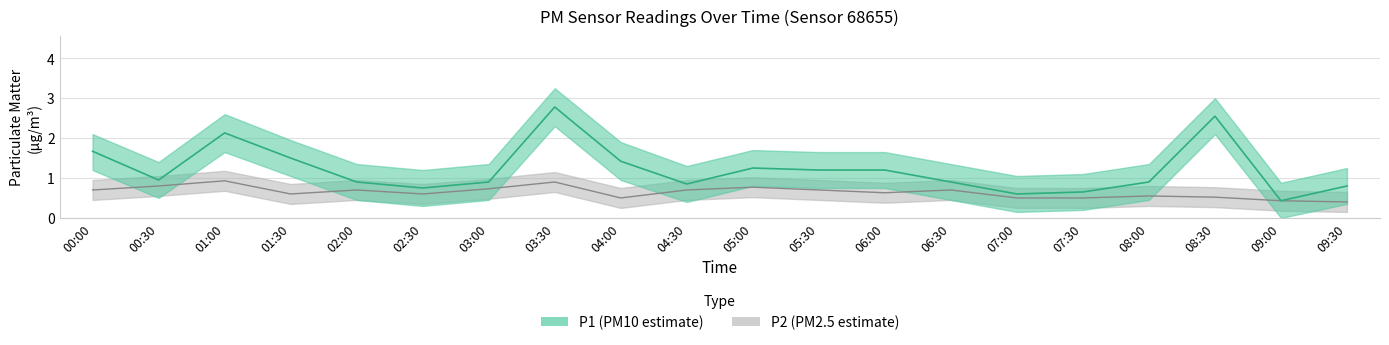

The value of P1 at 04:00 is 1.9. True or false?

False